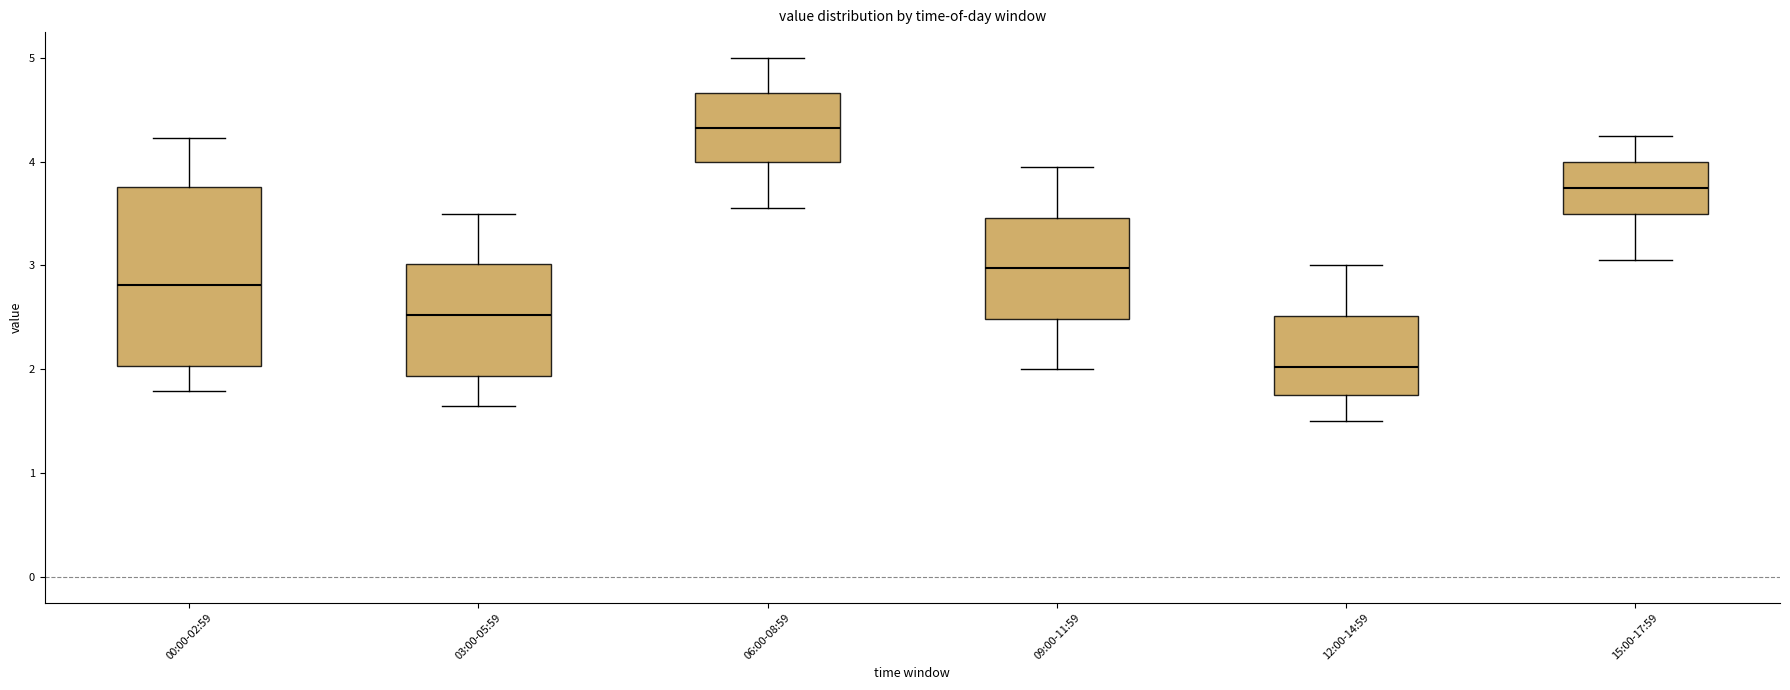

Where is the upper edge of the box for 12:00-14:59 on the y-axis? The values are not printed on the chart, so give them approximately, as read against the axis.

2.5